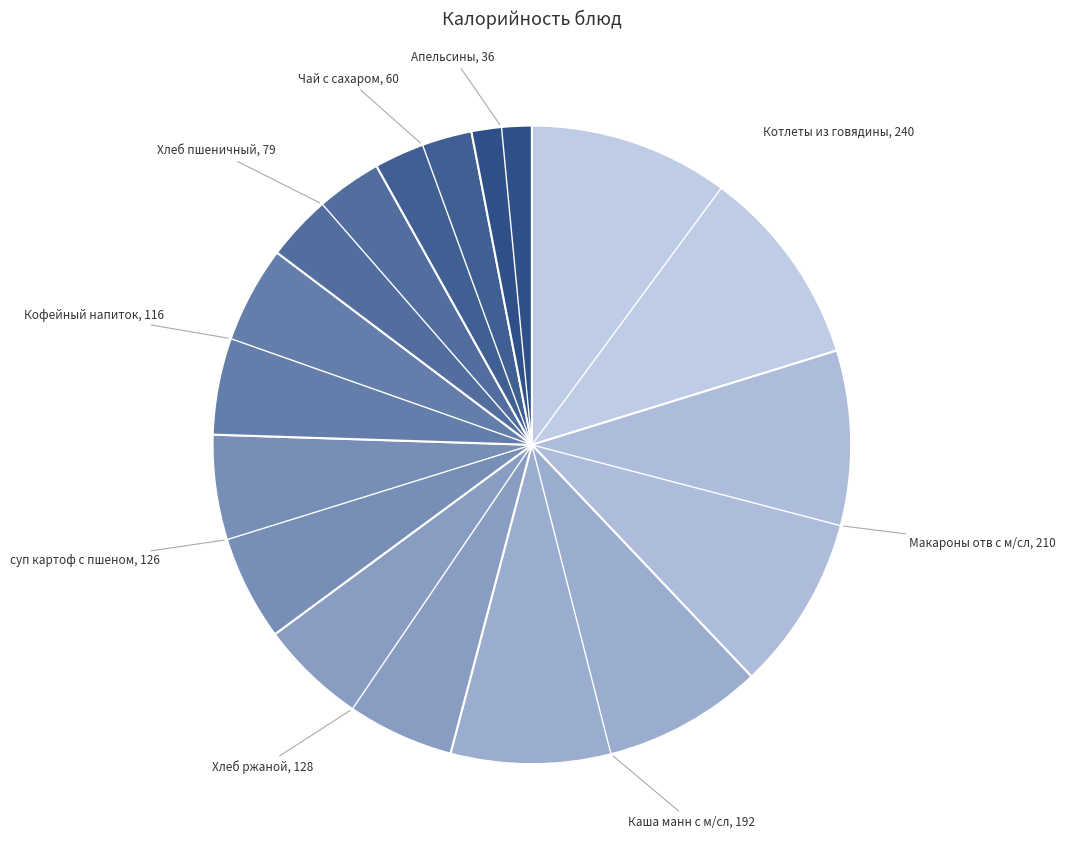

Rank the categories by value from highest to lowest.

Котлеты из говядины, Макароны отв с м/сл, Каша манн с м/сл, Хлеб ржаной, суп картоф с пшеном, Кофейный напиток, Хлеб пшеничный, Чай с сахаром, Апельсины